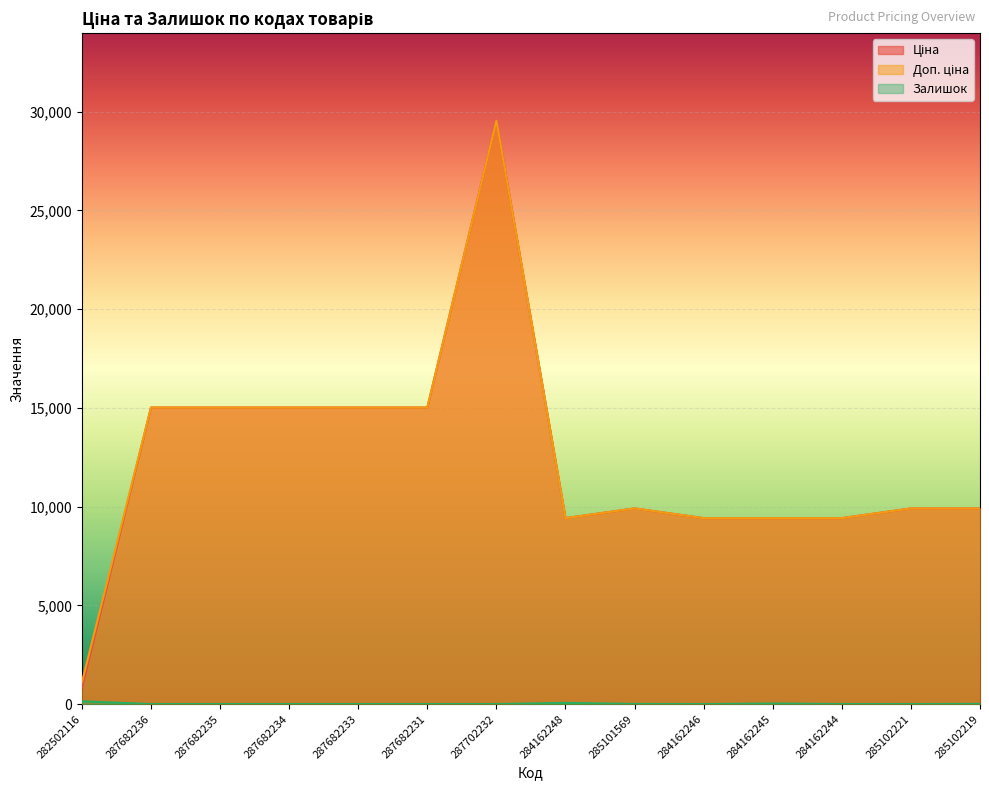

Where is the first local minimum for Ціна?

284162248